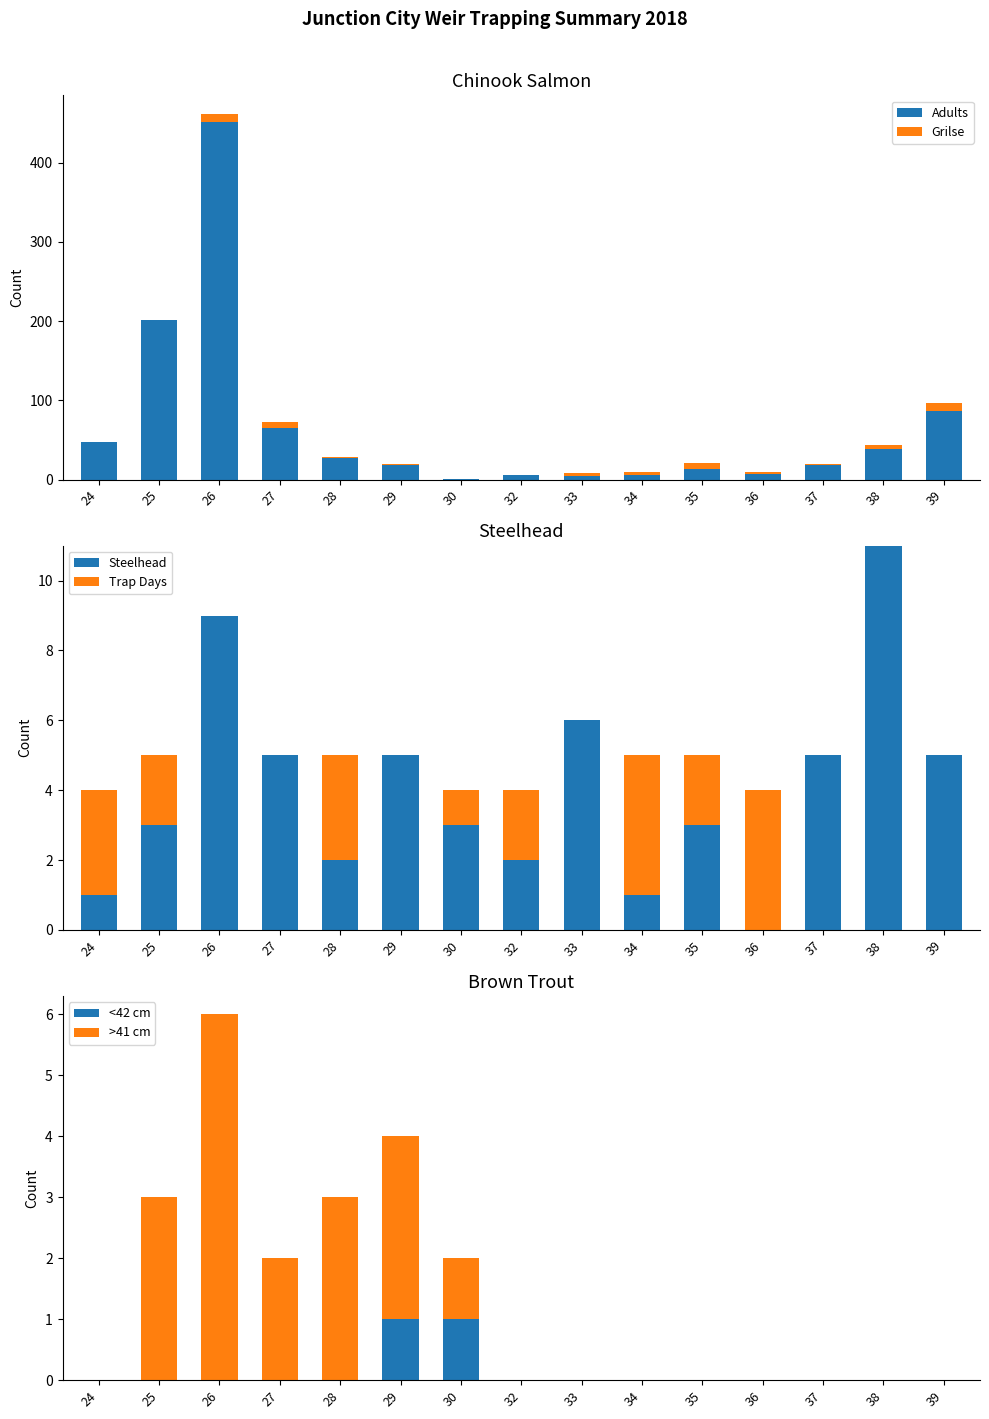

The value of >41 cm at 34 is -3. True or false?

False